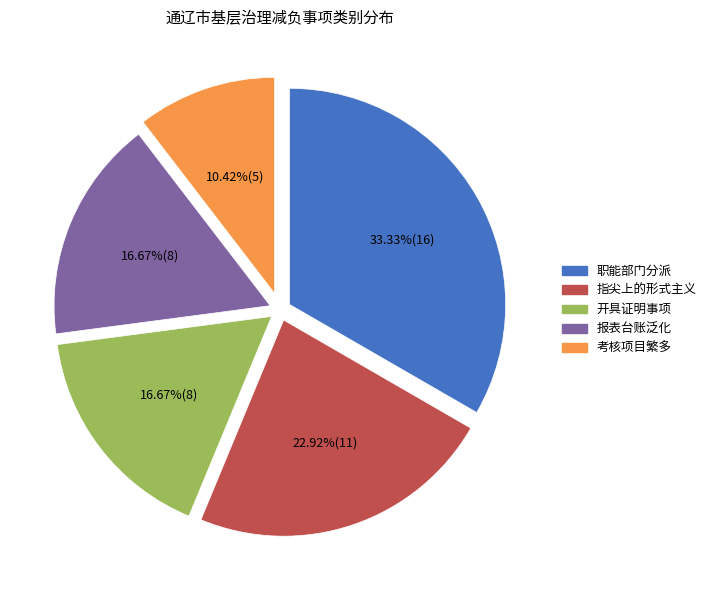

Does any single category account for the majority?

No